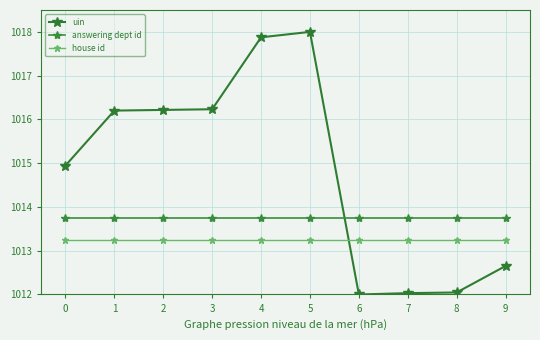

Which series has the largest total across all categories?

uin